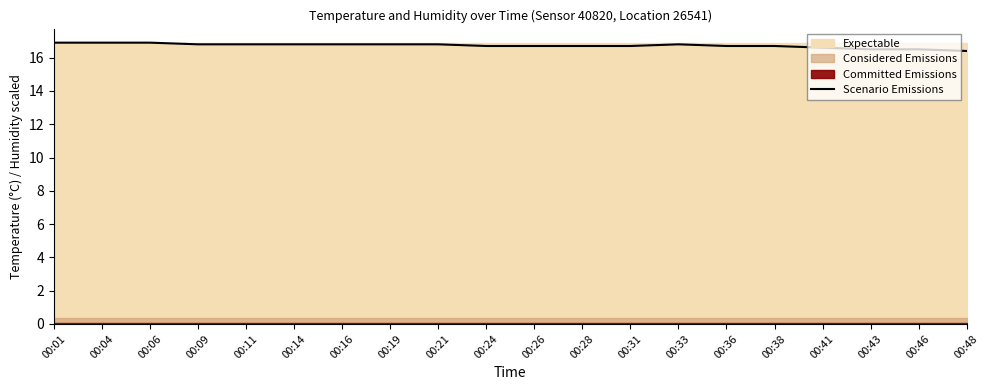

At which category does the data reach its first local peak?

00:33